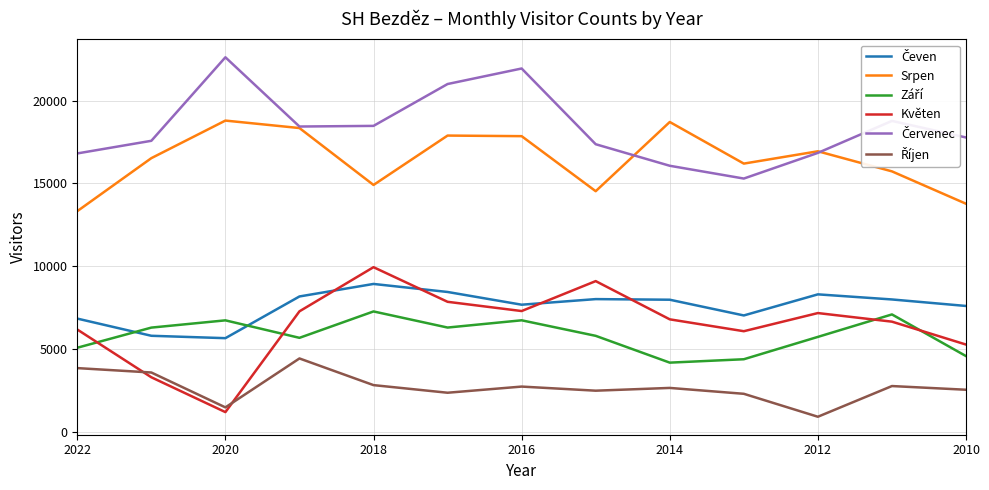

At which label does Září reach its peak?

2018